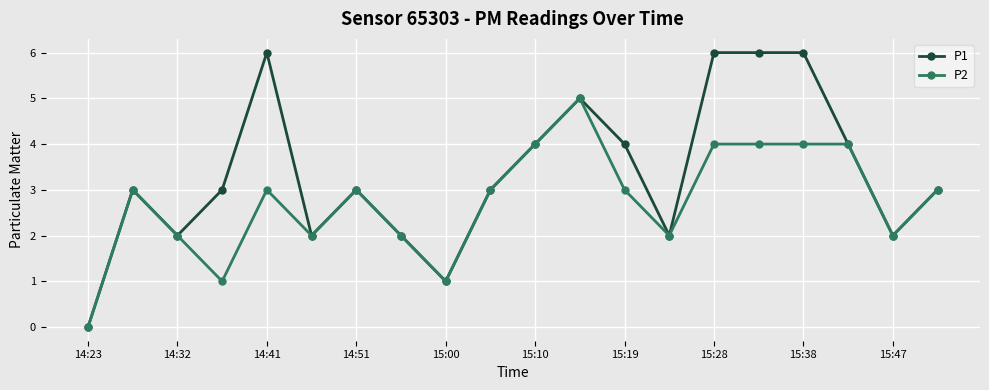

Which series has the largest total across all categories?

P1